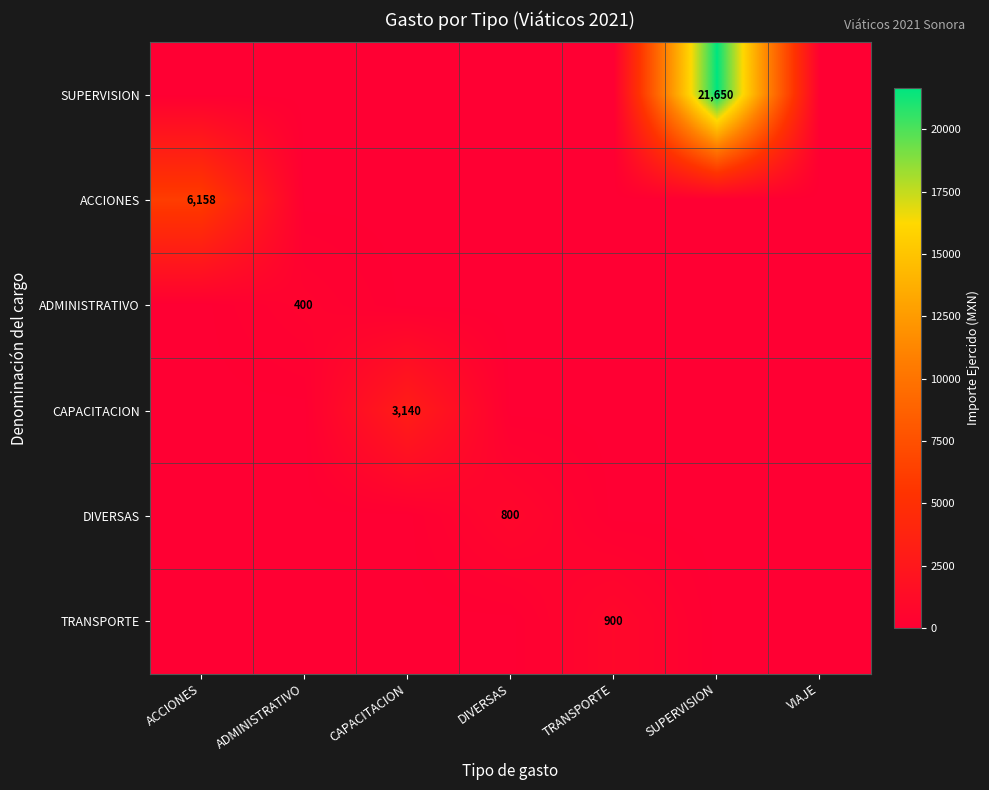

Is it true that CAPACITACION equals 5287 at CAPACITACION?

False